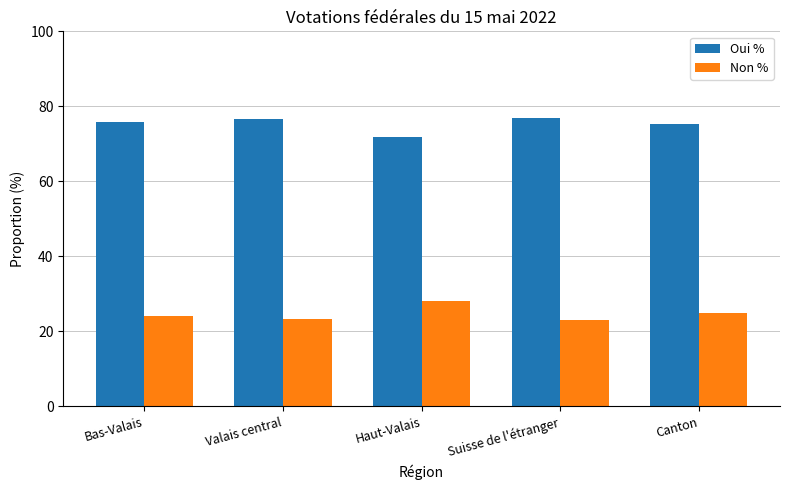

The value of Oui % at Canton is 31.1. True or false?

False